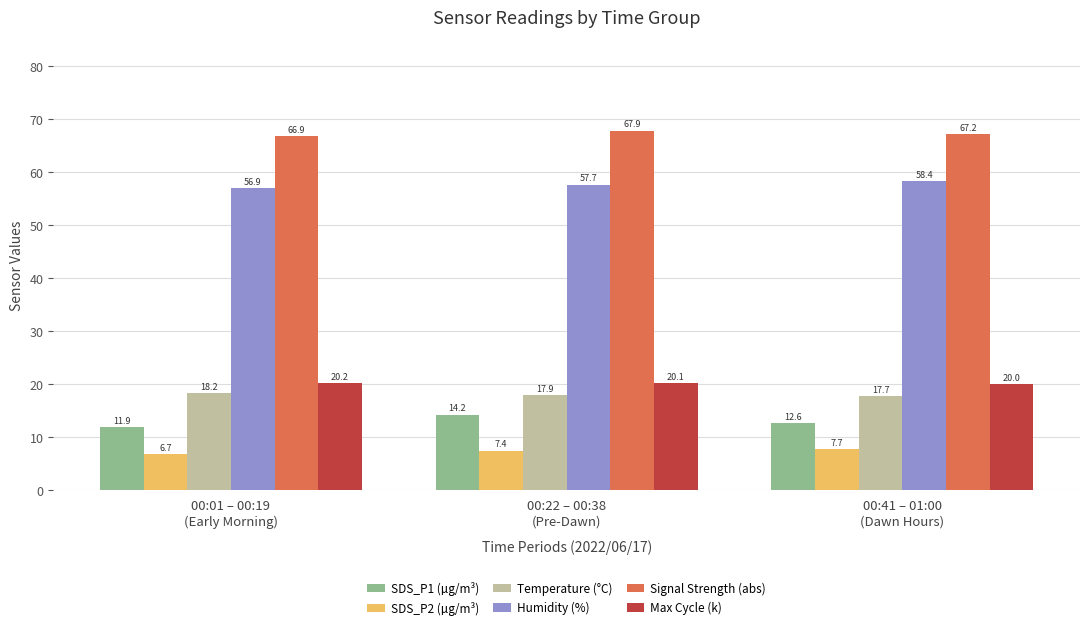

Which series has the widest spread of values?

SDS_P1 (µg/m³)